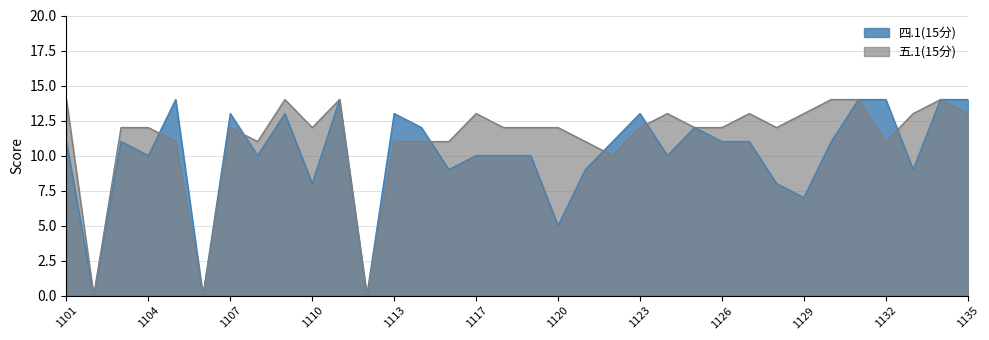

What is the greatest value displayed?

14